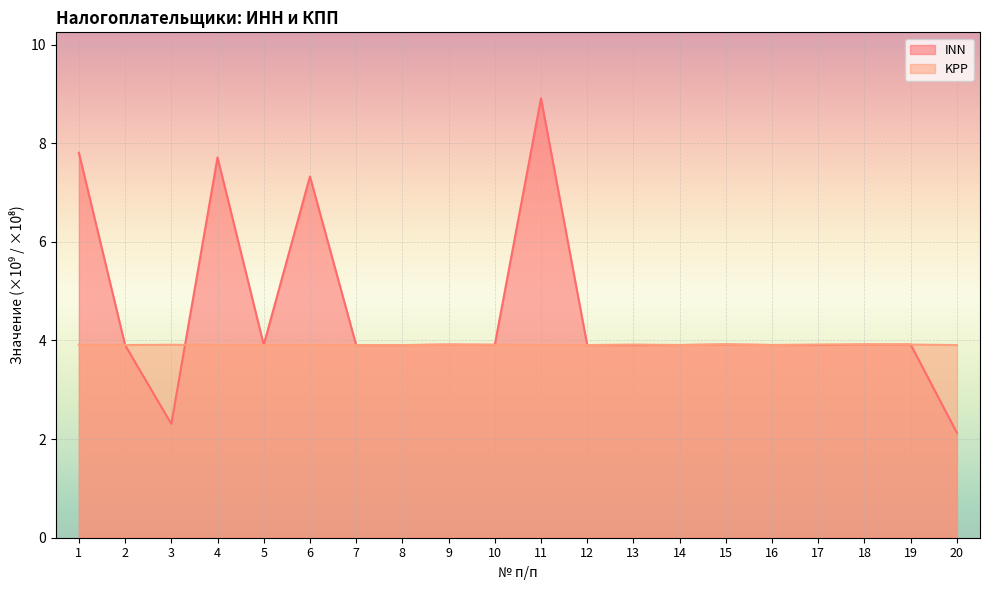

Rank the series at 19 from lowest to highest value.

KPP, INN